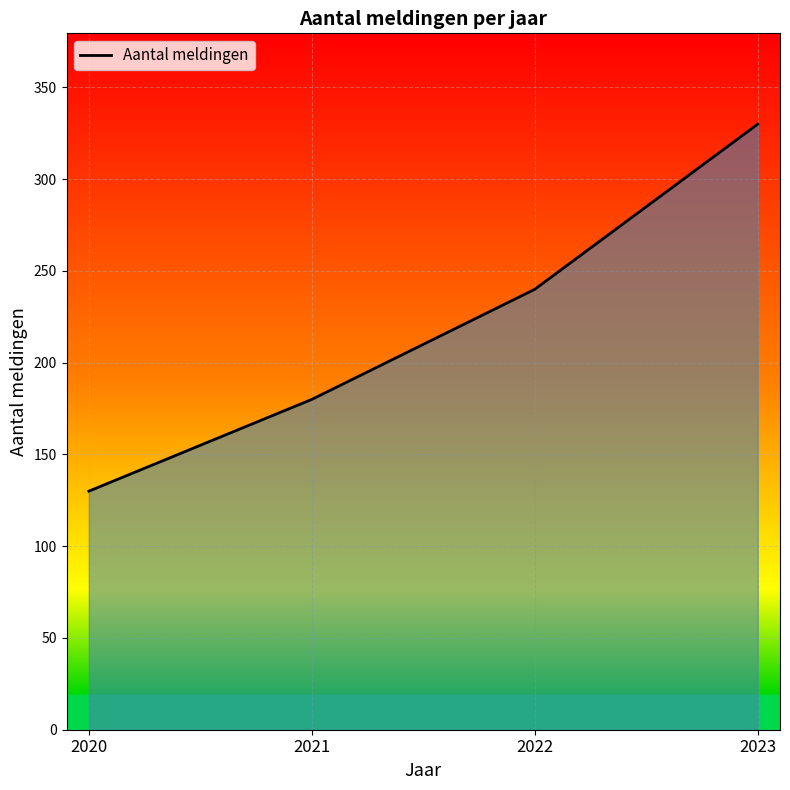

Which label corresponds to the smallest value in the chart?

2020